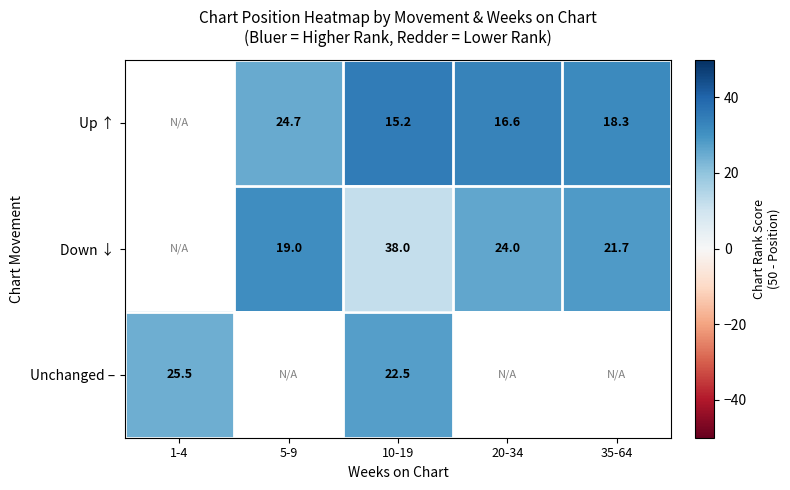

Is the value of Down ↓ at 20-34 greater than the value of Up ↑ at 5-9?

No